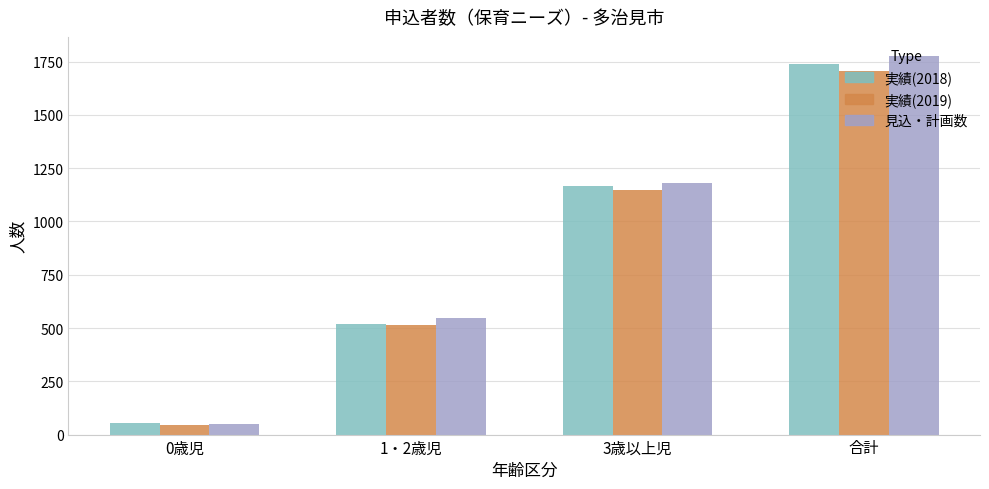

What is the label of the 2nd bar from the left?

1・2歳児